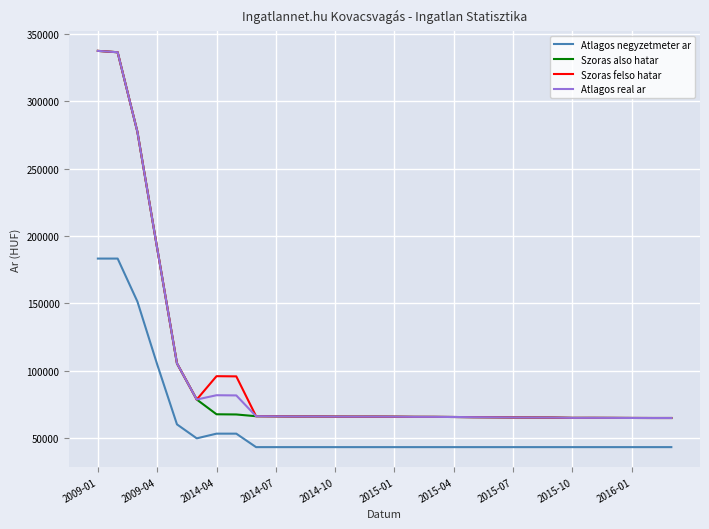

What are all the series names shown in the legend?

Atlagos negyzetmeter ar, Szoras also hatar, Szoras felso hatar, Atlagos real ar